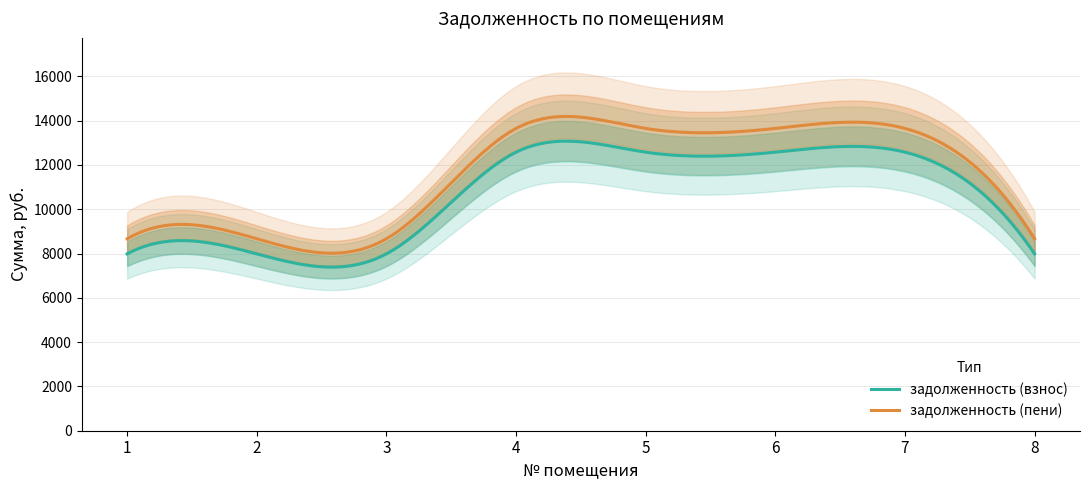

Which series changed the most between 1 and 8?

задолженность (взнос)